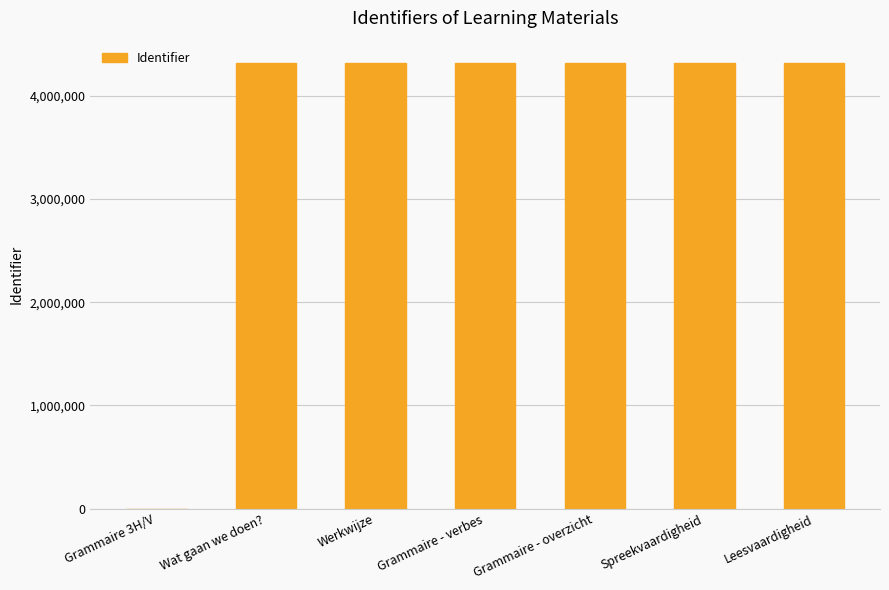

What is the approximate value at Wat gaan we doen??

4313791